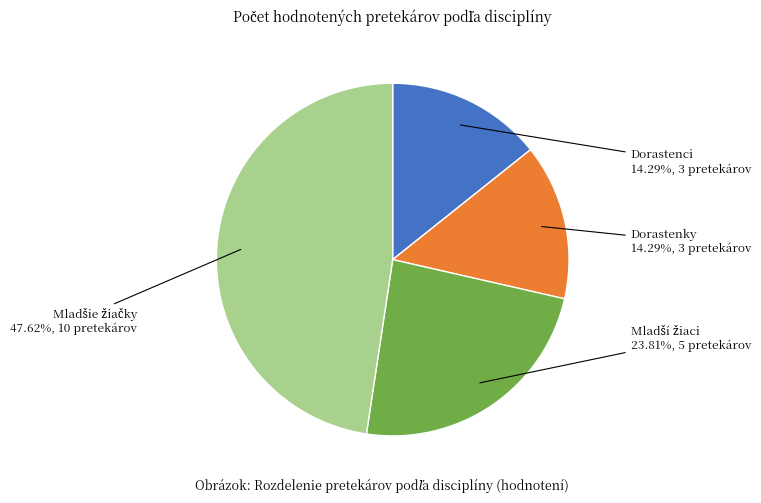

Does Dorastenci account for over 50% of the chart?

No